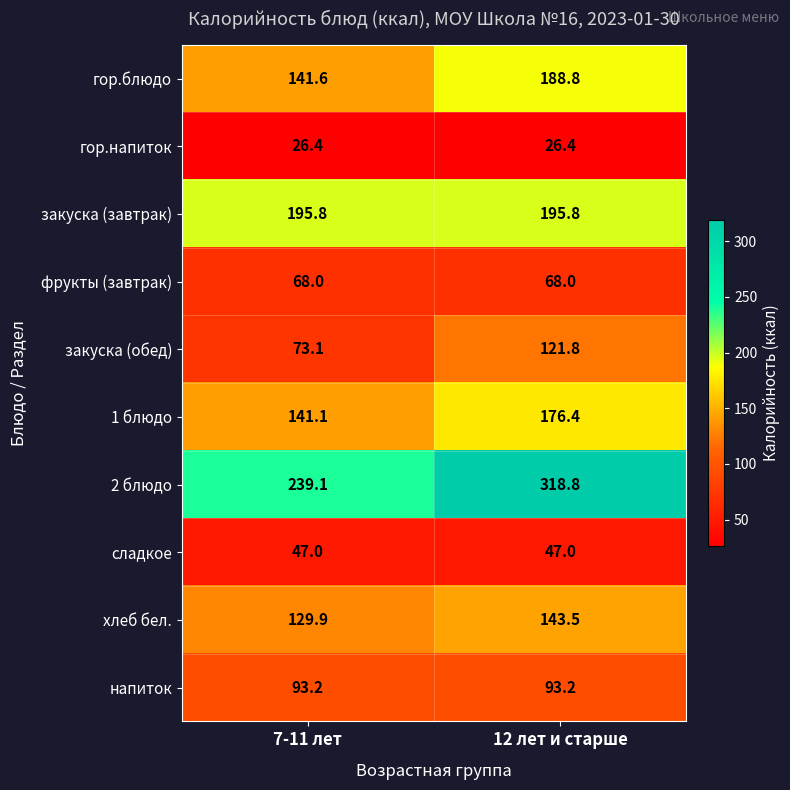

Reading left to right, extract all data points from this chart.

гор.блюдо: 141.6	188.8
гор.напиток: 26.4	26.4
закуска (завтрак): 195.8	195.8
фрукты (завтрак): 68.0	68.0
закуска (обед): 73.1	121.8
1 блюдо: 141.1	176.4
2 блюдо: 239.1	318.8
сладкое: 47.0	47.0
хлеб бел.: 129.9	143.5
напиток: 93.2	93.2